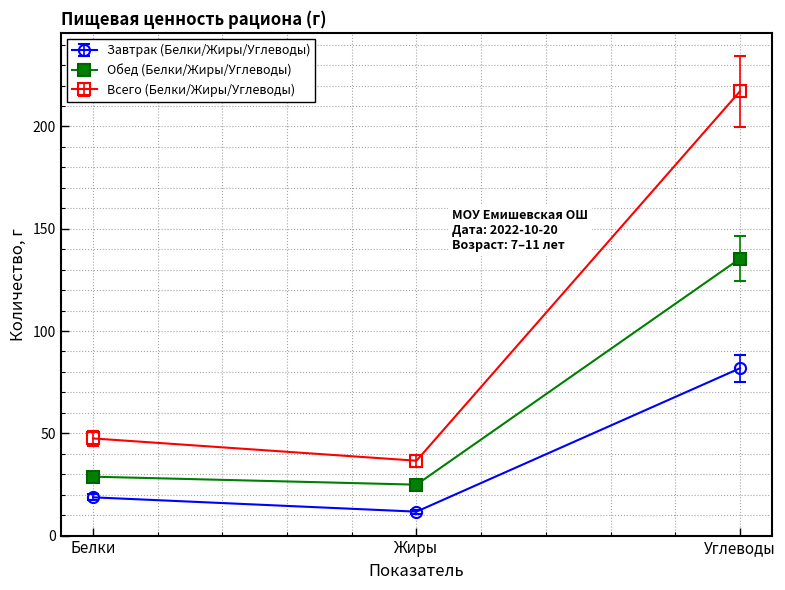

How many categories are shown in the chart?

3